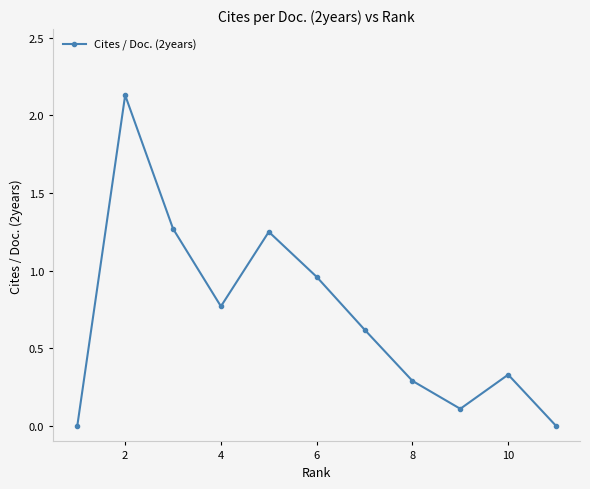

True or false: the data has more than 0 interior local peaks.

True